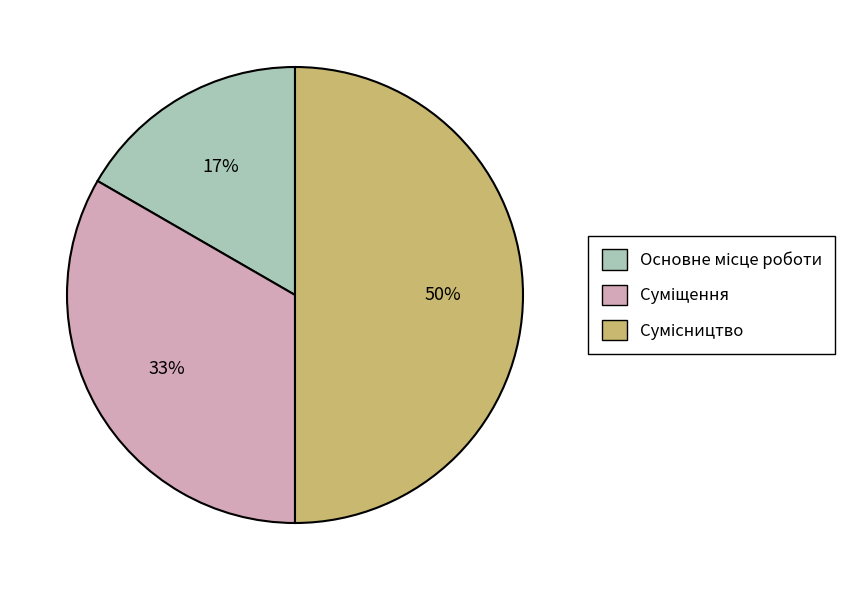

To the nearest percent, what is the difference between the largest and smallest slice percentages?

33%